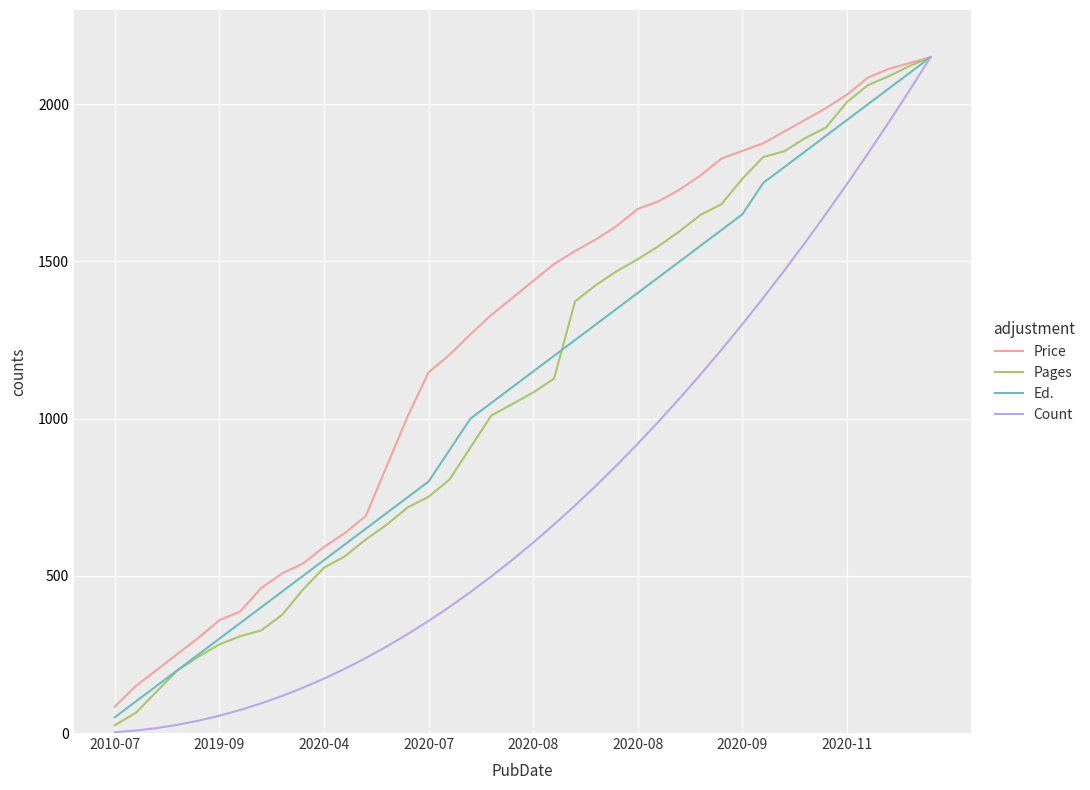

What is the smallest value displayed?

2.6